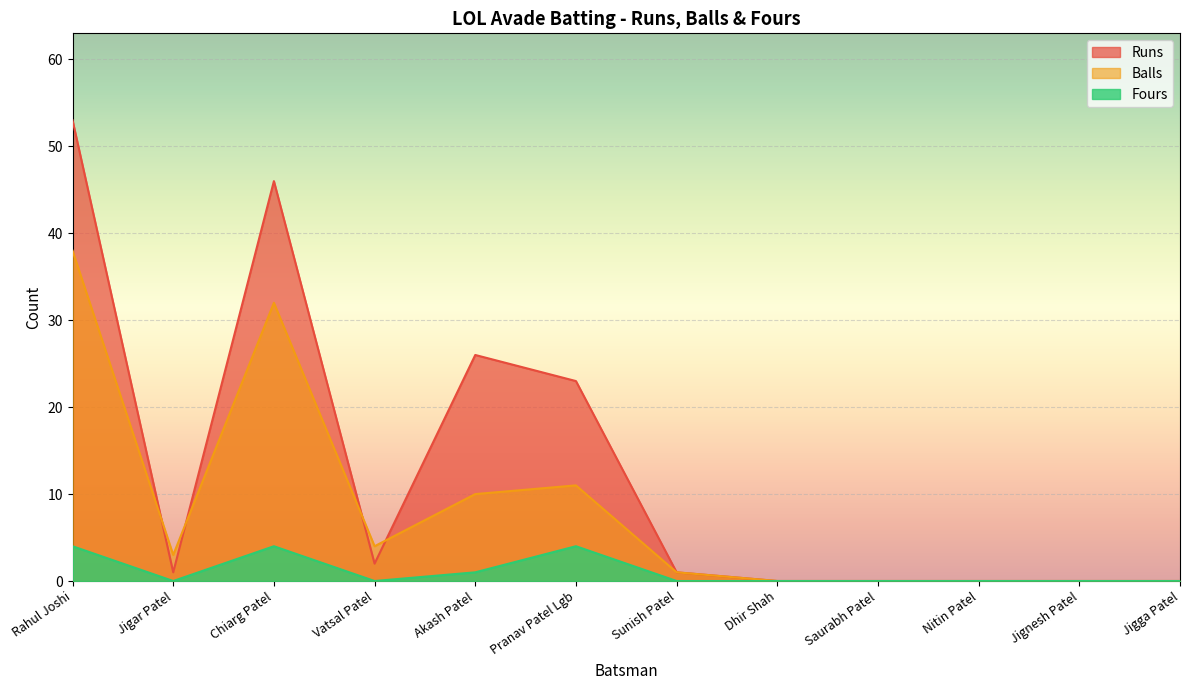

How many distinct data groups are displayed?

3